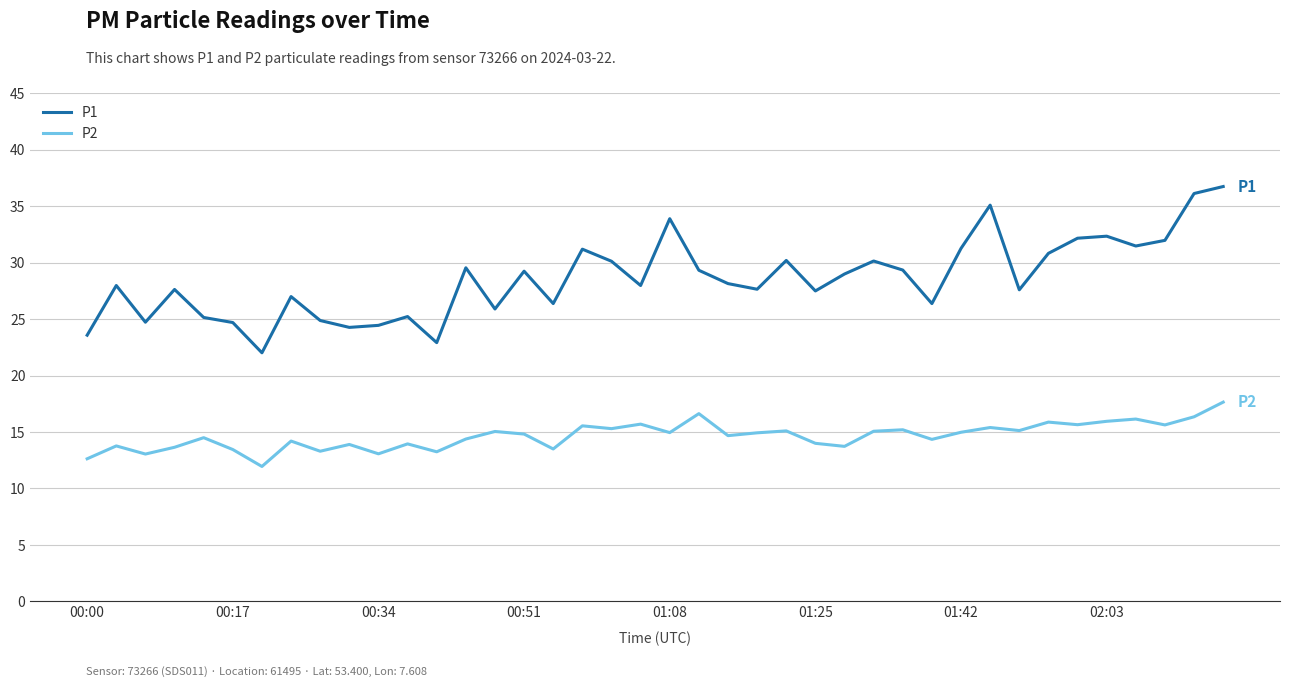

What is the greatest value displayed?

36.8